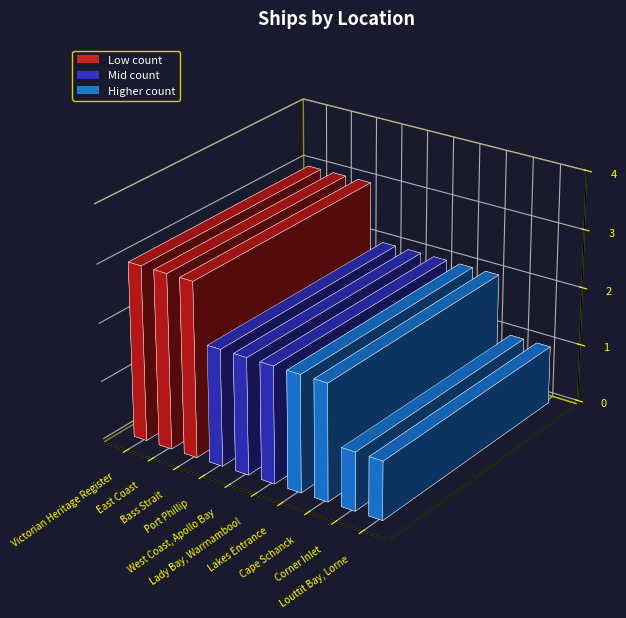

What is the difference between the maximum and minimum values?

2